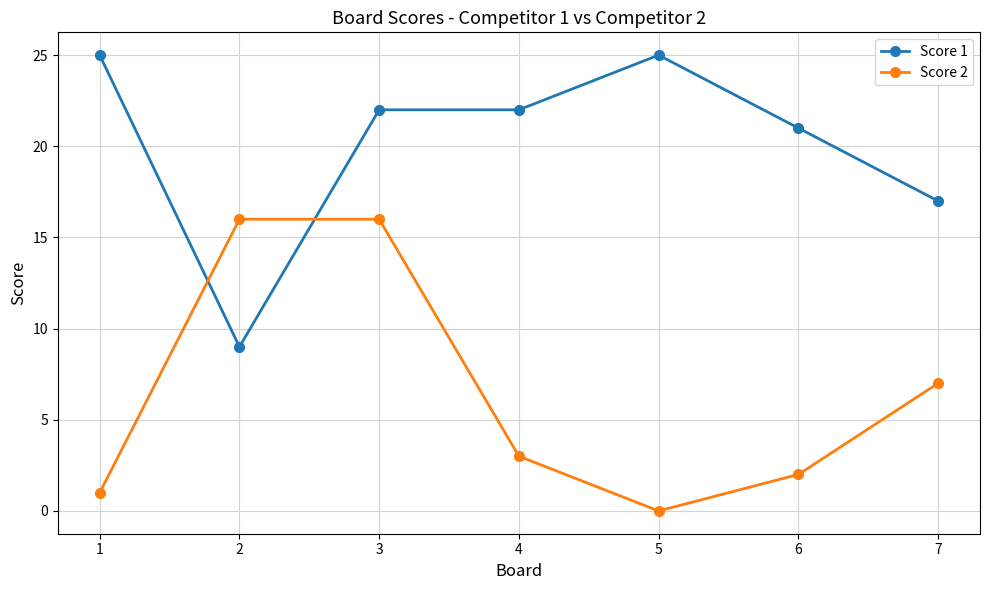

Read the Score 1 value at 4, to the nearest 10.

20